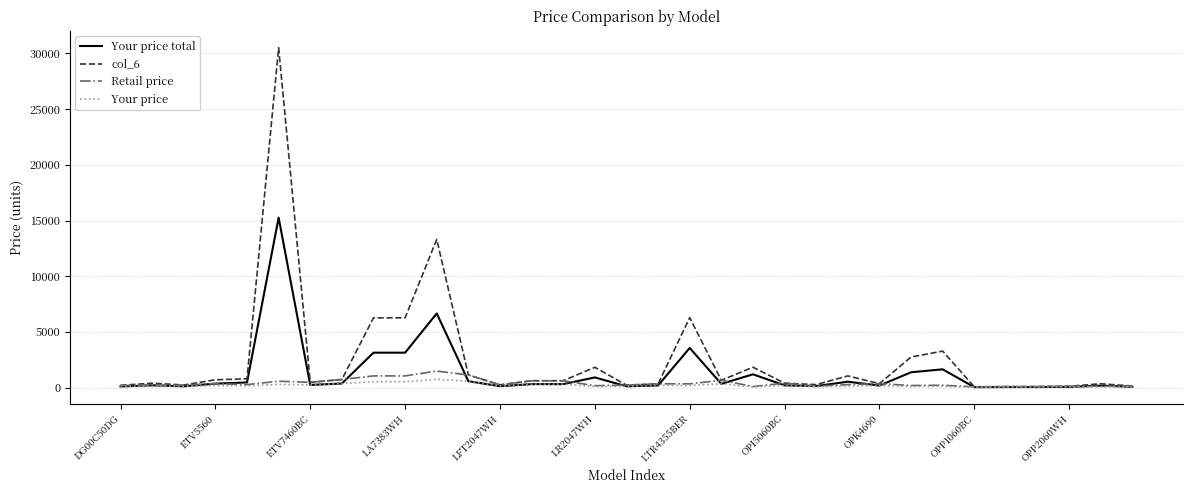

What is the maximum value for Your price total?

15260.9